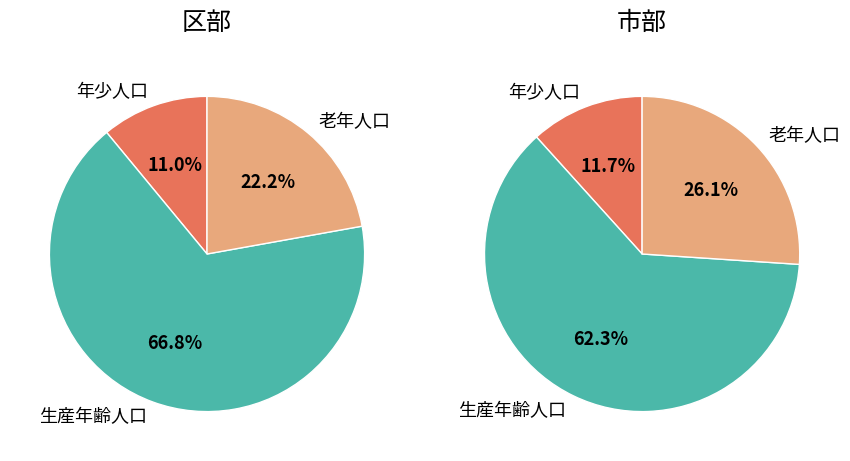

What is the largest slice in the pie chart?

生産年齢人口(15～64歳)